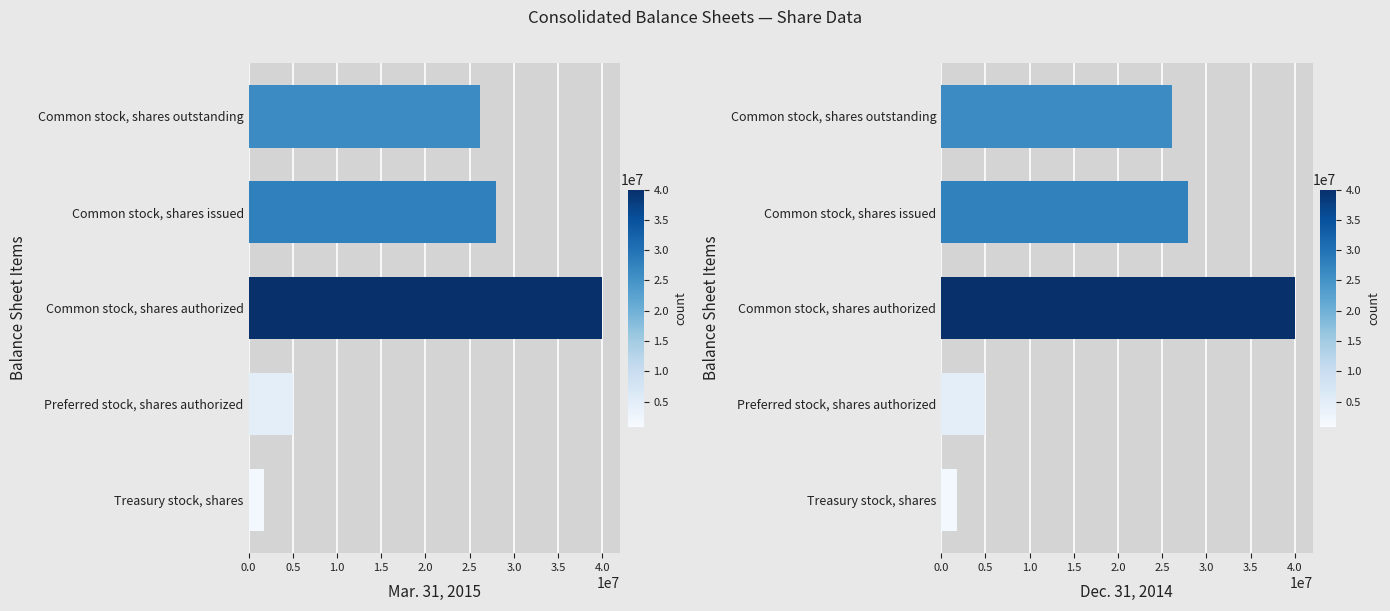

What is the highest value of the Dec. 31, 2014 series?

40000000